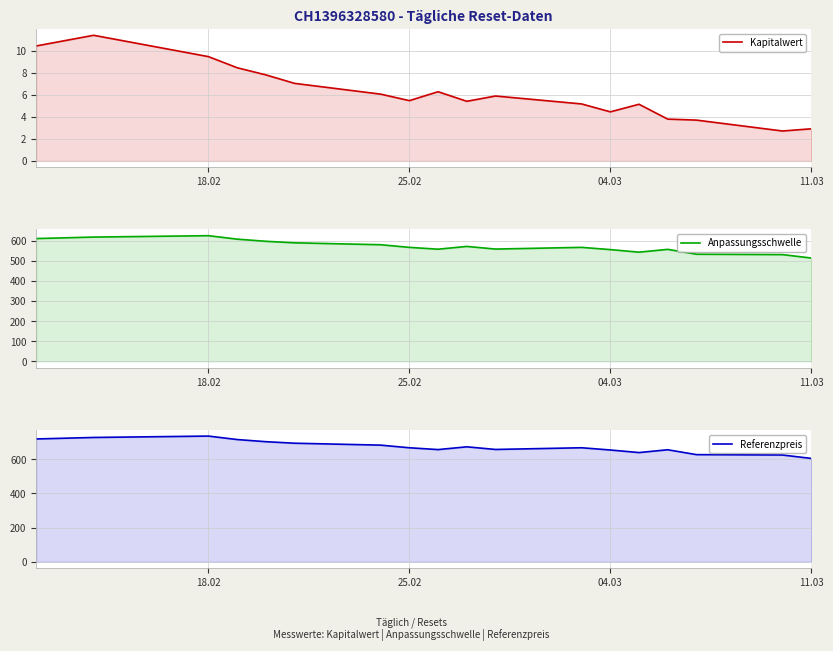

Which series has the widest spread of values?

Referenzpreis